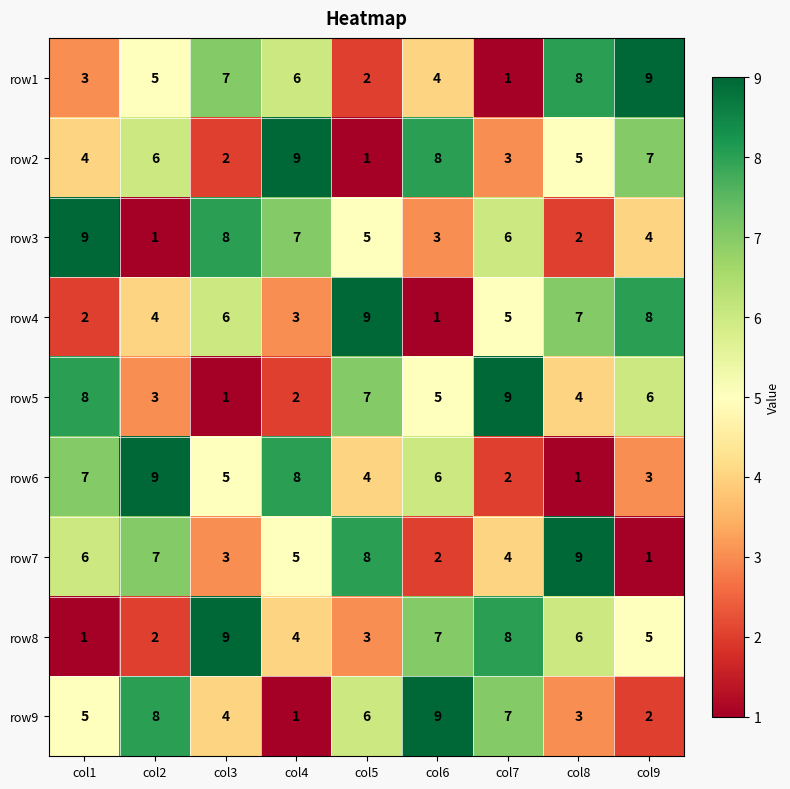

How many row3 values are between 3 and 7?

5